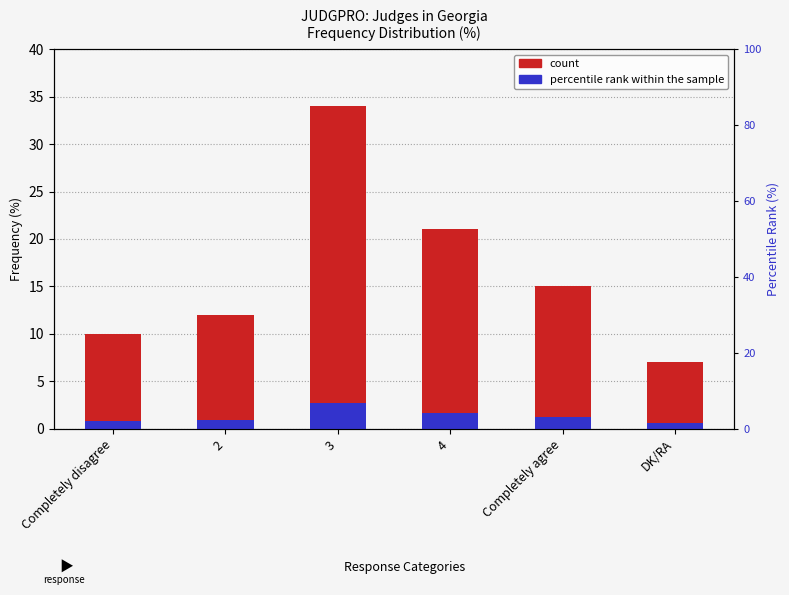

Approximately how many times larger is the value at DK/RA compared to 3?

0.2